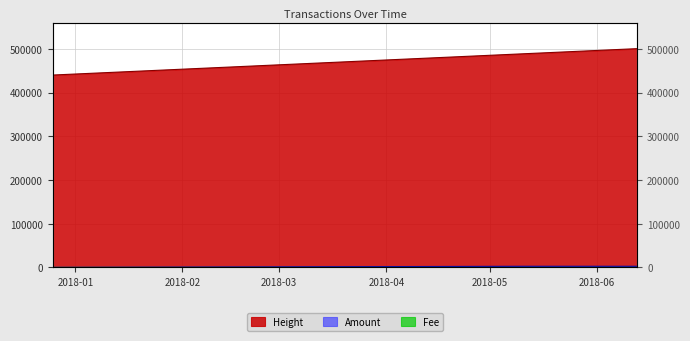

Count the Height values in the range 440168 to 500626.

3